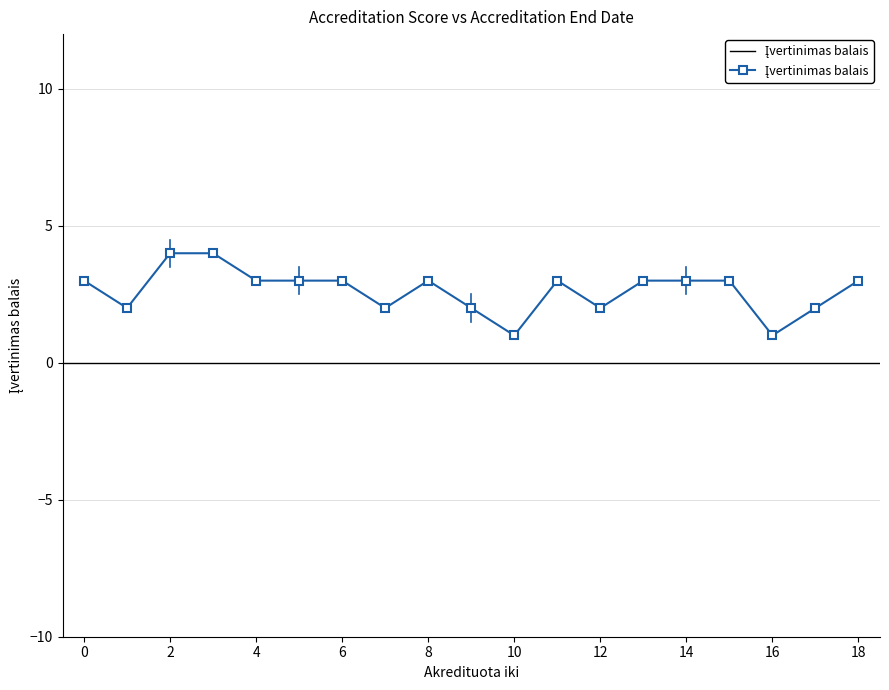

Is it true that the value at 13 is 2?

False